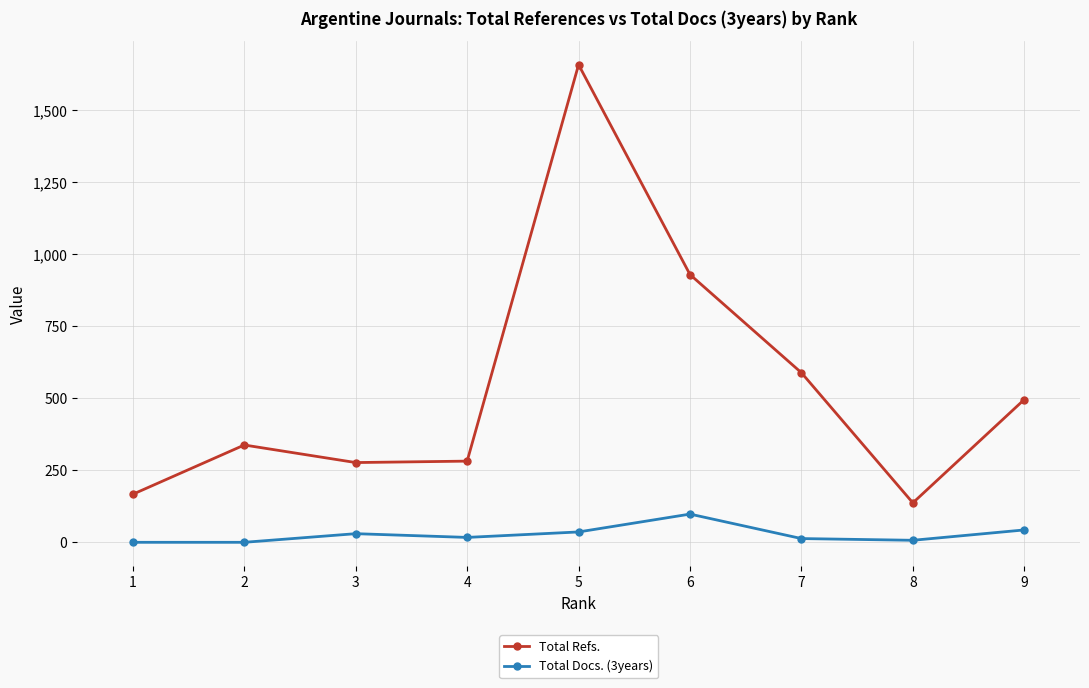

What is the maximum value shown in the chart?

1659